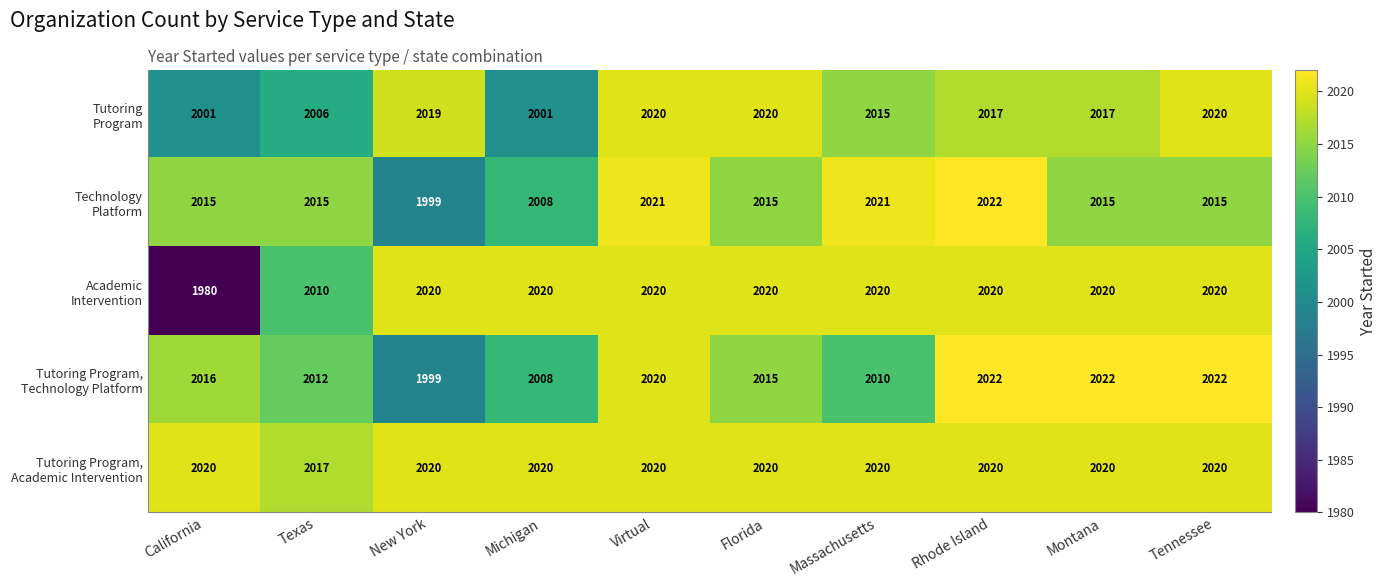

What is the total value across all series at California?

10032